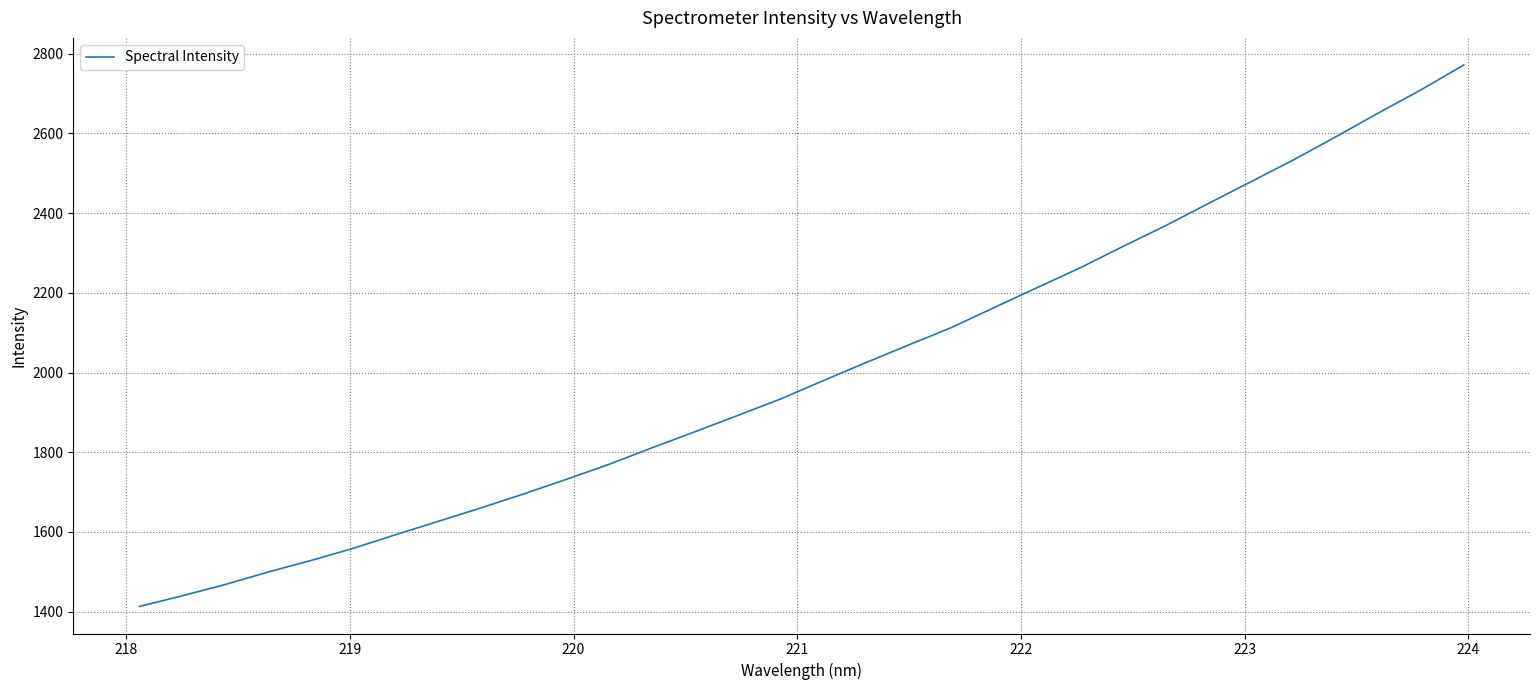

What is the difference between the maximum and minimum values?

1358.7